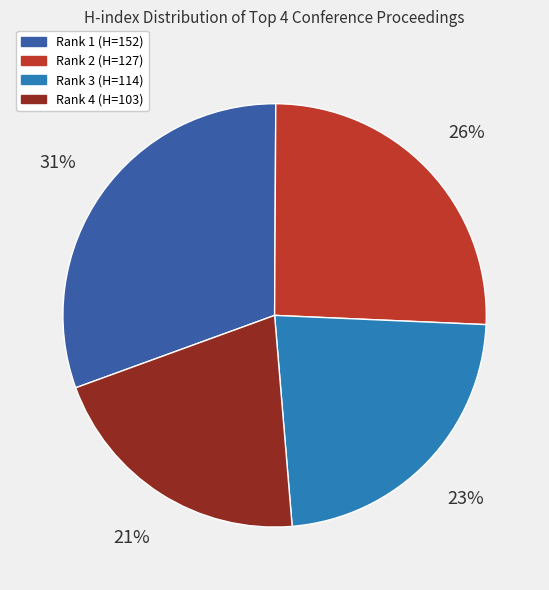

Rank the categories by value from highest to lowest.

Rank 1 (H=152), Rank 2 (H=127), Rank 3 (H=114), Rank 4 (H=103)